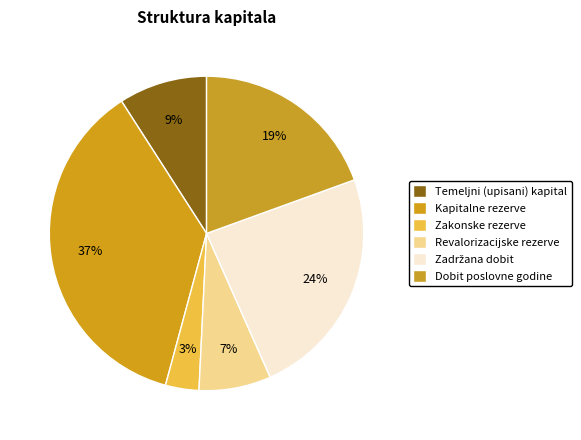

To the nearest percent, what percentage of the pie is Revalorizacijske rezerve?

7%